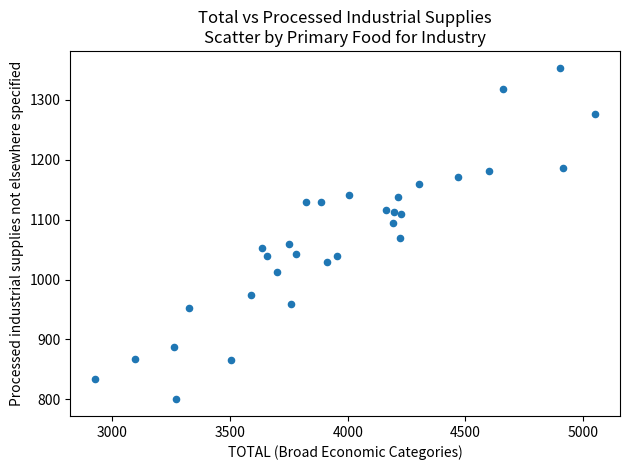

What Y value in the scatter plot is closest to 1077?

1070